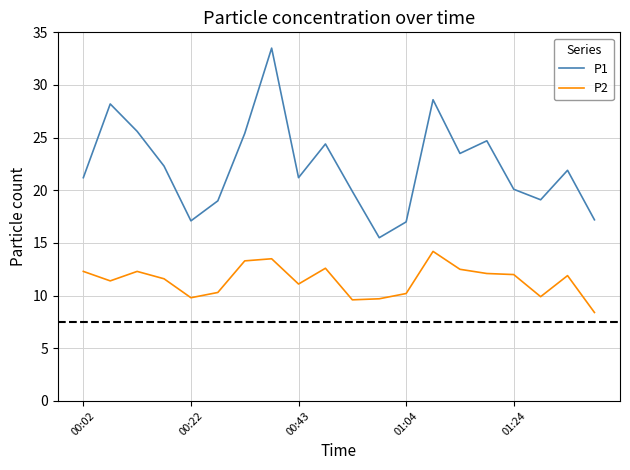

Which series has the largest range (max minus min)?

P1